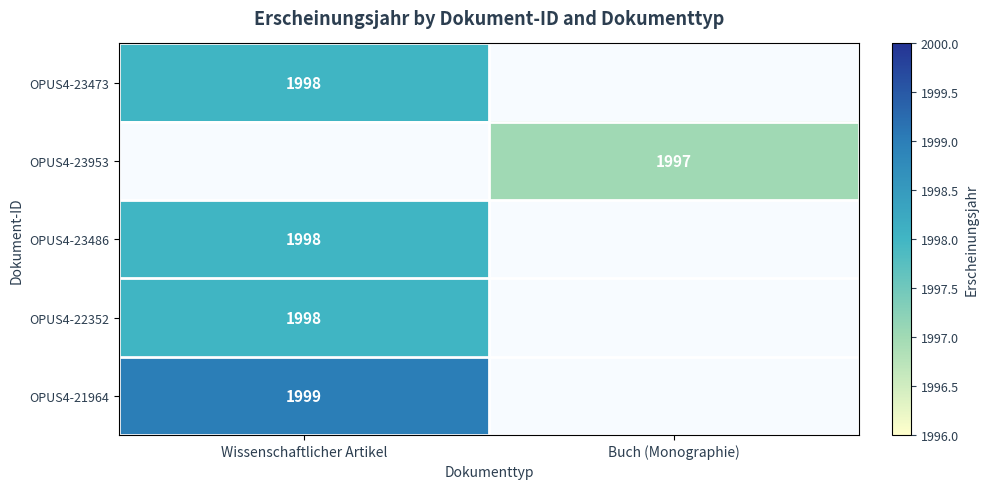

Is it true that OPUS4-23486 equals 3477 at Wissenschaftlicher Artikel?

False